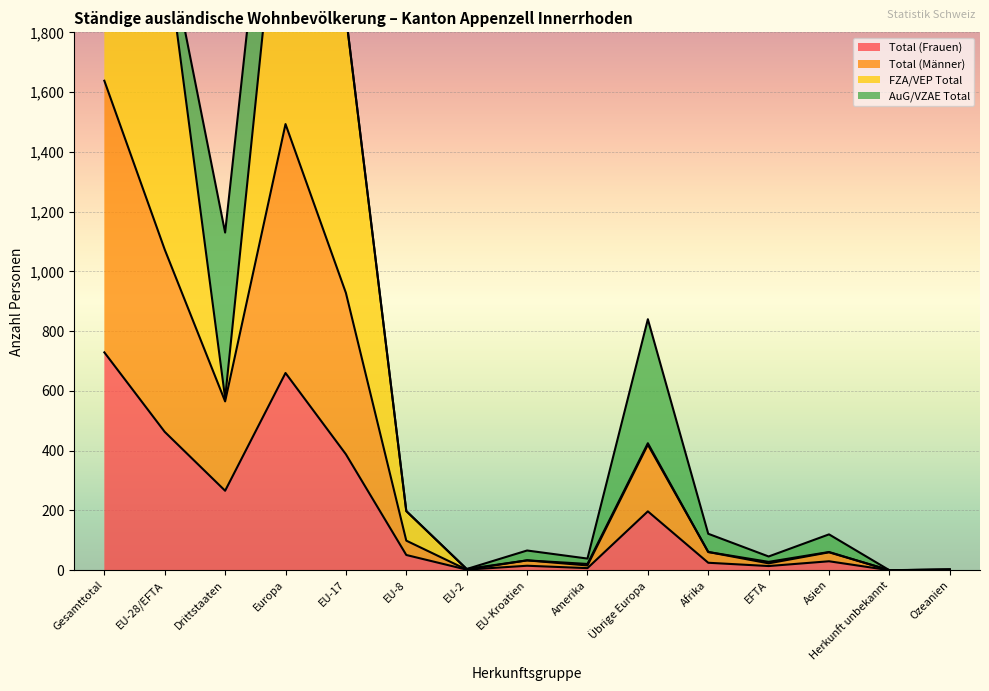

At which label is Total (Frauen) closest to 364?

EU-17